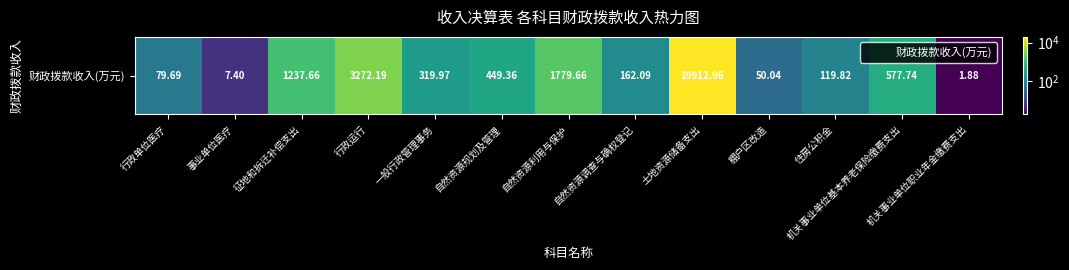

Is it true that the value at 自然资源调查与确权登记 is 75.4?

False